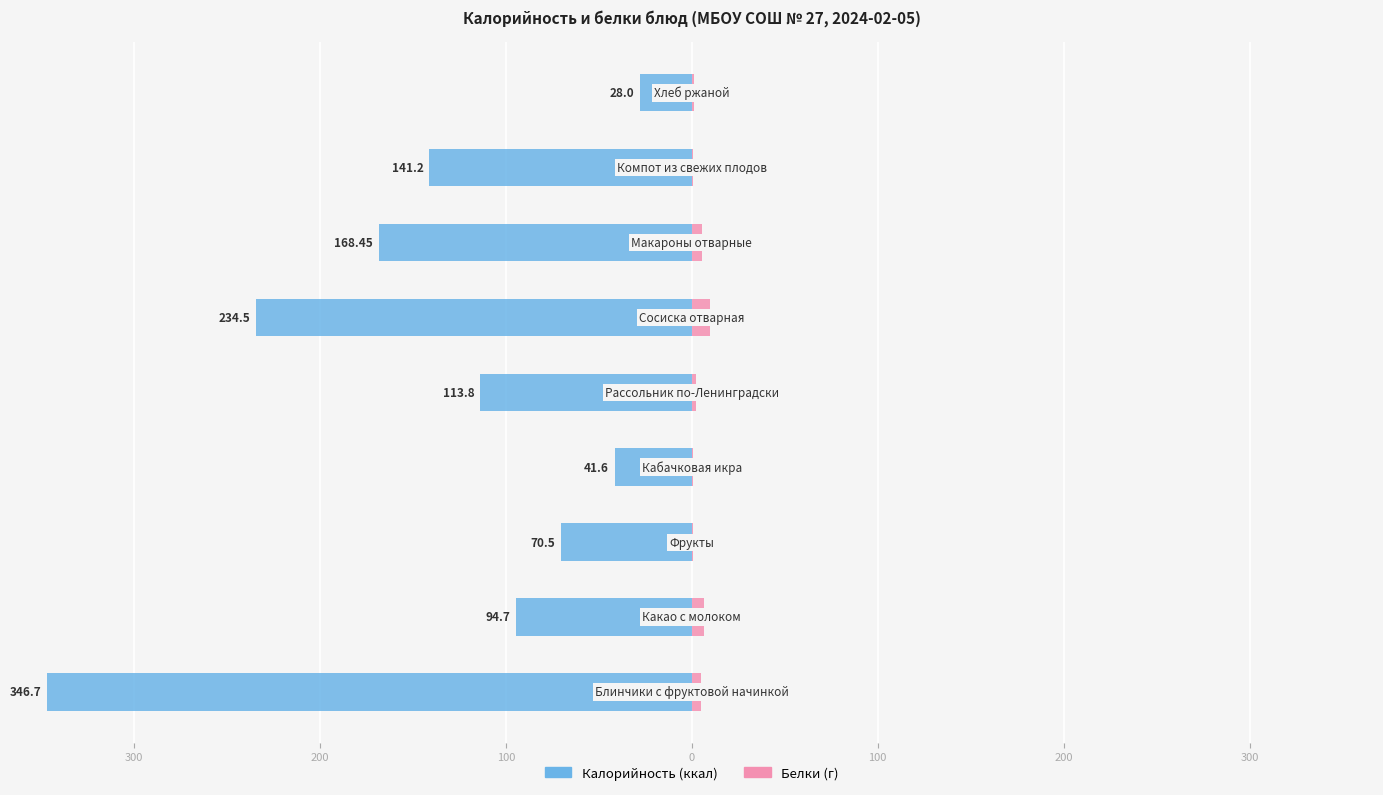

How many data points does each series have?

9